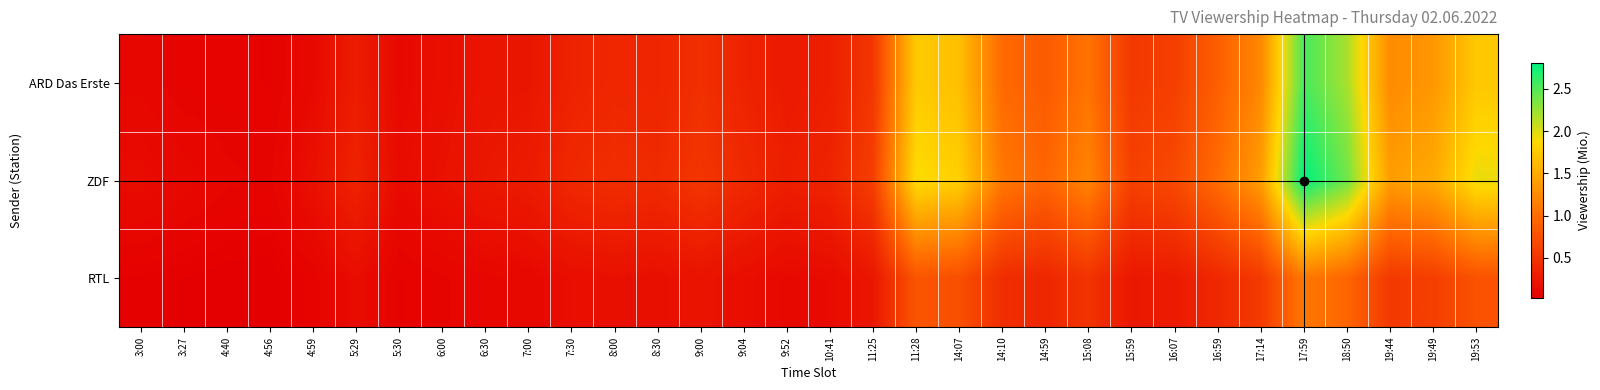

Between 8:00 and 18:50, which series saw the biggest shift?

ZDF